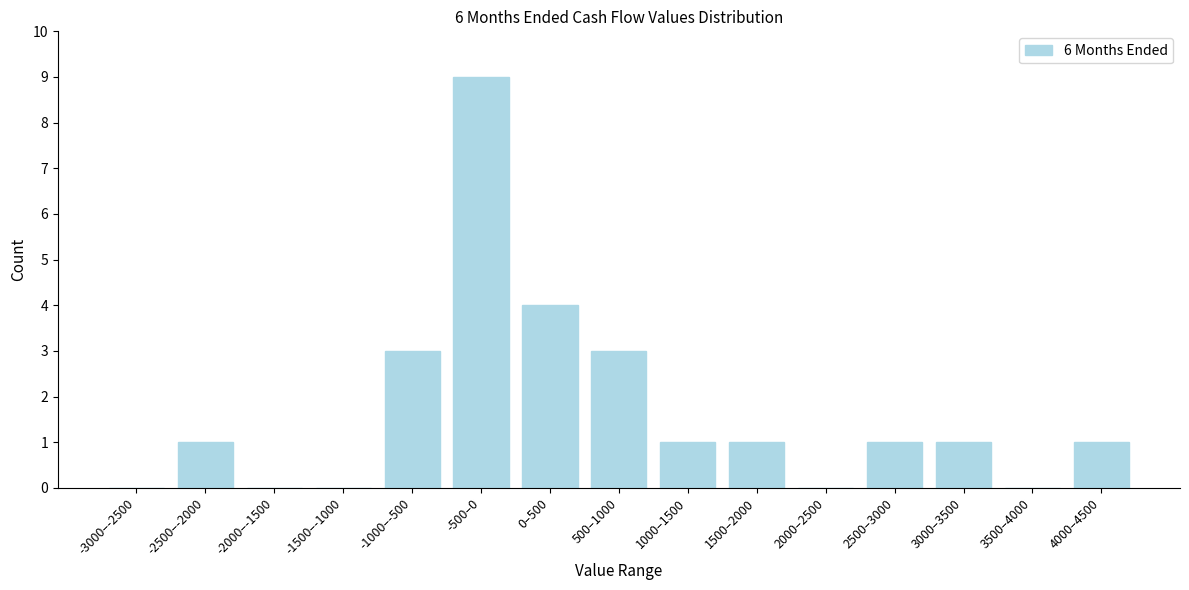

Reading right to left, what are all the values shown in this chart?

4000–4500=1	3500–4000=0	3000–3500=1	2500–3000=1	2000–2500=0	1500–2000=1	1000–1500=1	500–1000=3	0–500=4	-500–0=9	-1000–-500=3	-1500–-1000=0	-2000–-1500=0	-2500–-2000=1	-3000–-2500=0